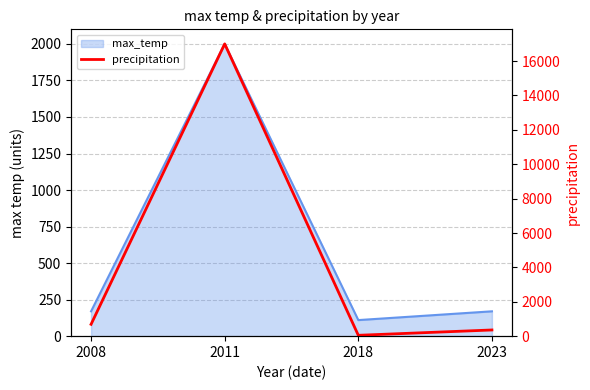

How many interior local peaks (higher than both neighbors) does the data have?

1